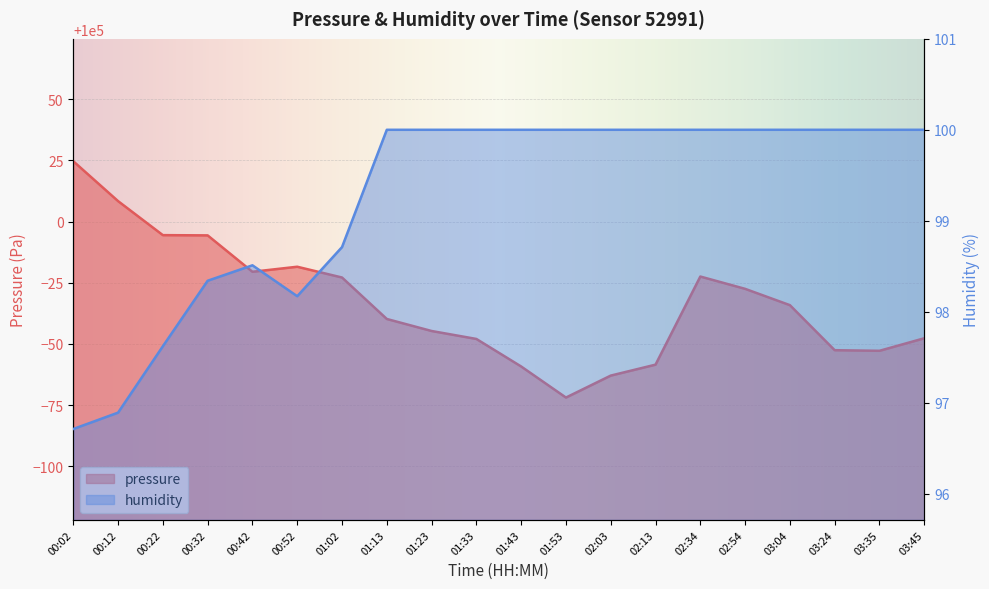

Which label corresponds to the smallest value in the chart?

00:02